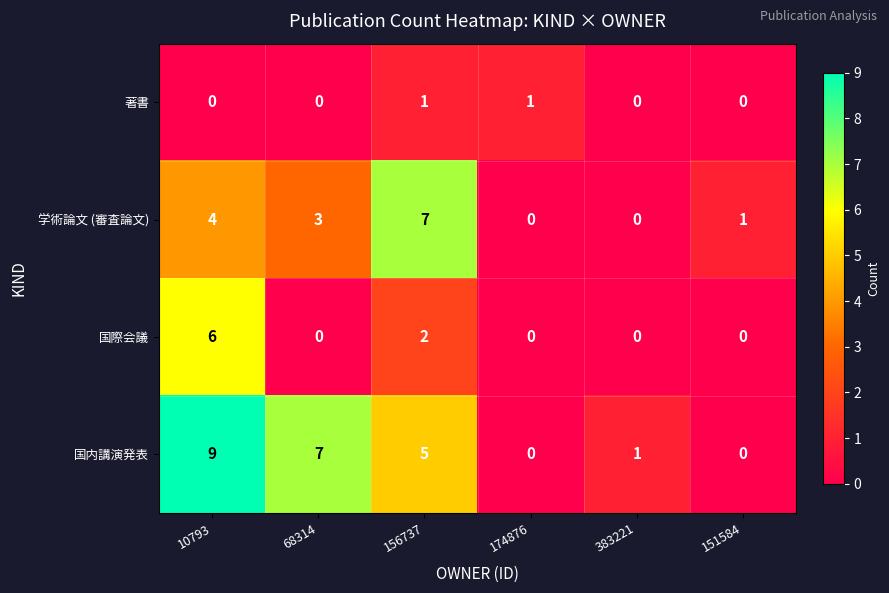

How many values in the 学術論文 (審査論文) series are below 3?

3